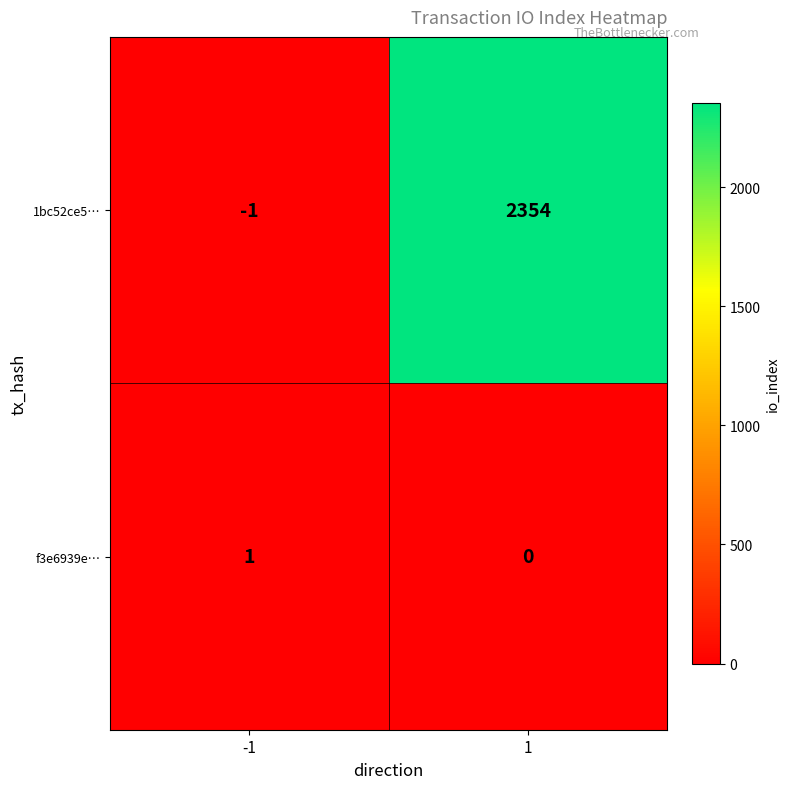

Read the 1bc52ce5… value at 1.

2354